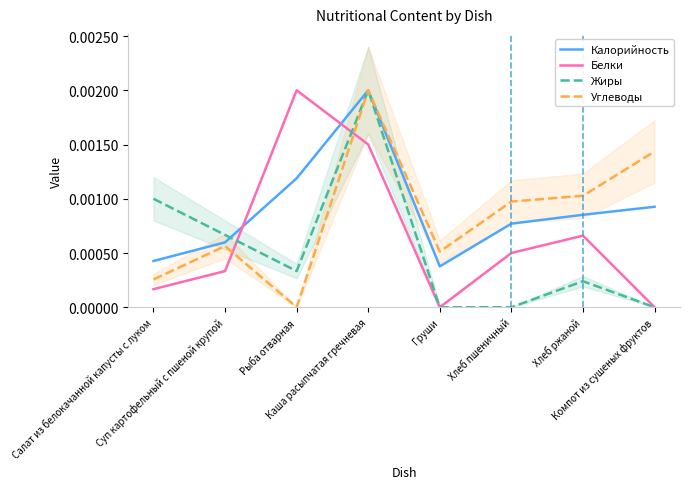

Rank the series by their maximum value, from highest to lowest.

Калорийность, Белки, Жиры, Углеводы